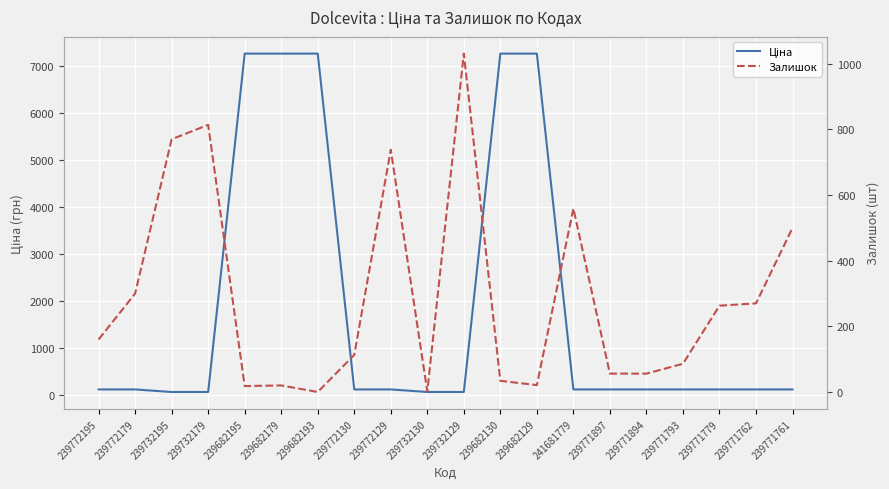

What is the label of the 10th point from the right?

239732129